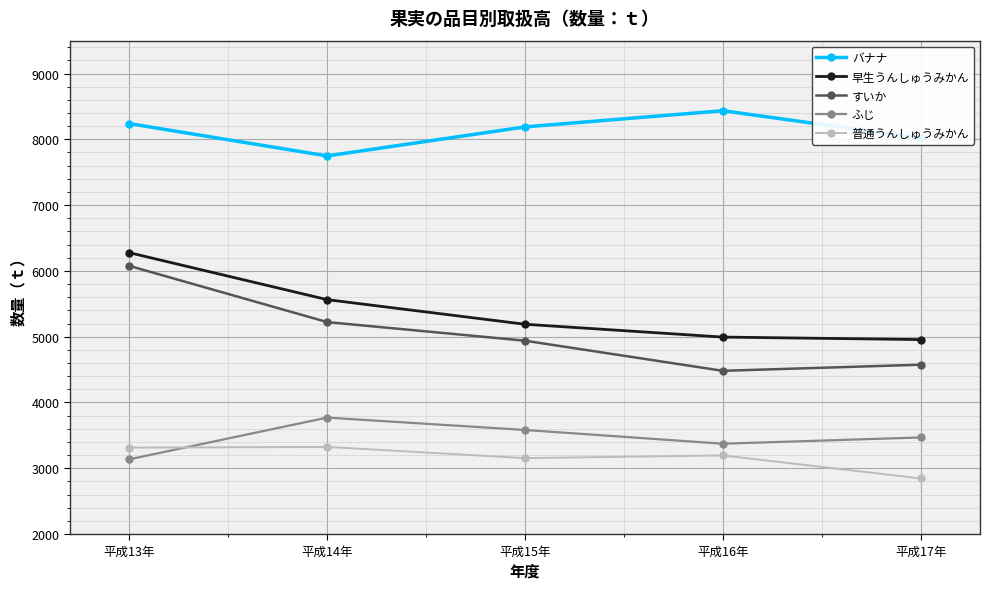

What is the total value across all series at 平成16年?

24478